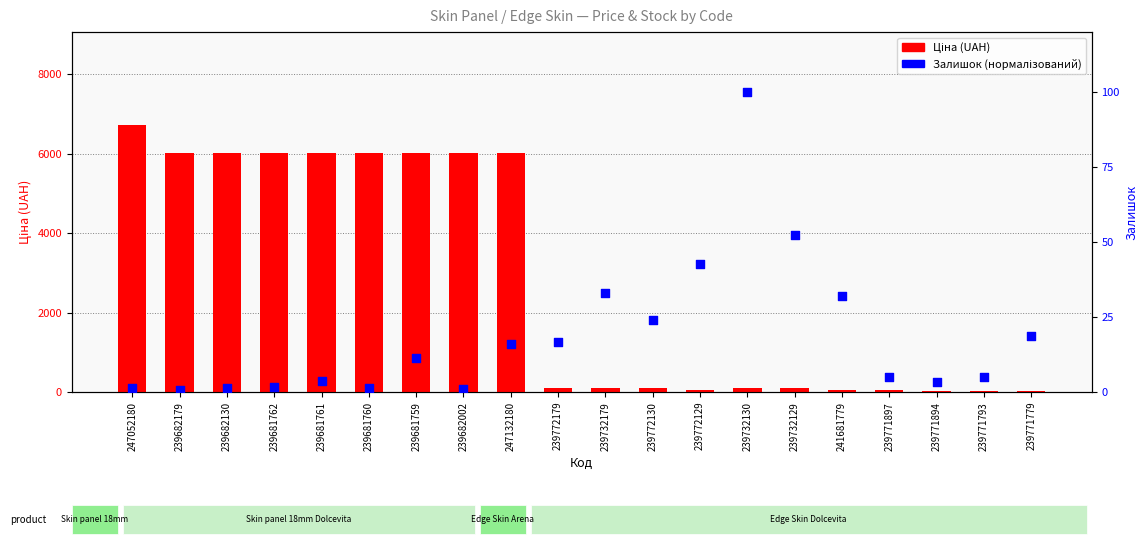

Is the value of Залишок at 247052180 greater than the value of Ціна at 239772179?

No